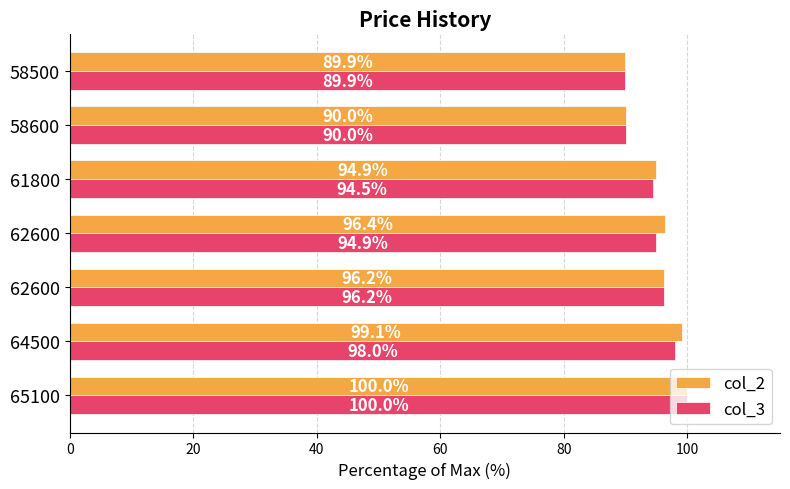

What are all the series names shown in the legend?

col_2, col_3